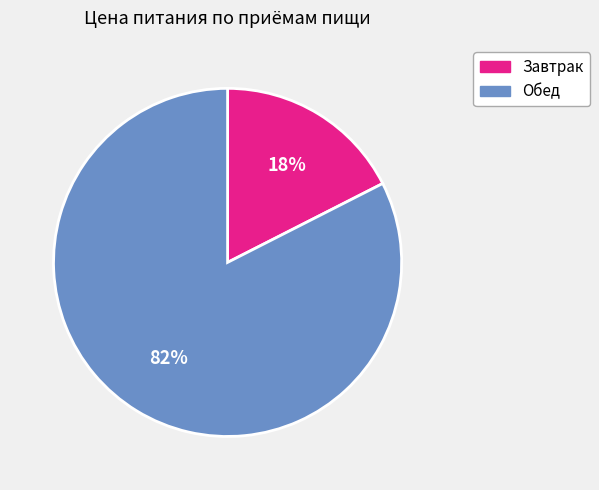

Between Обед and Завтрак, which is larger?

Обед